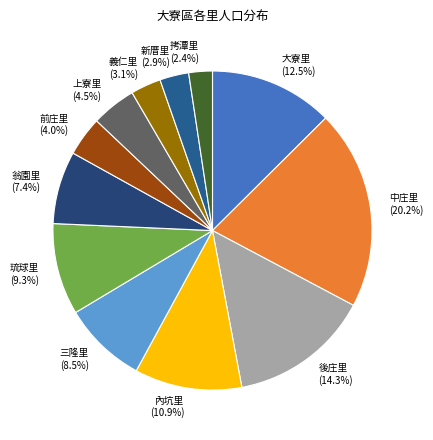

Count the number of slices in the pie.

12